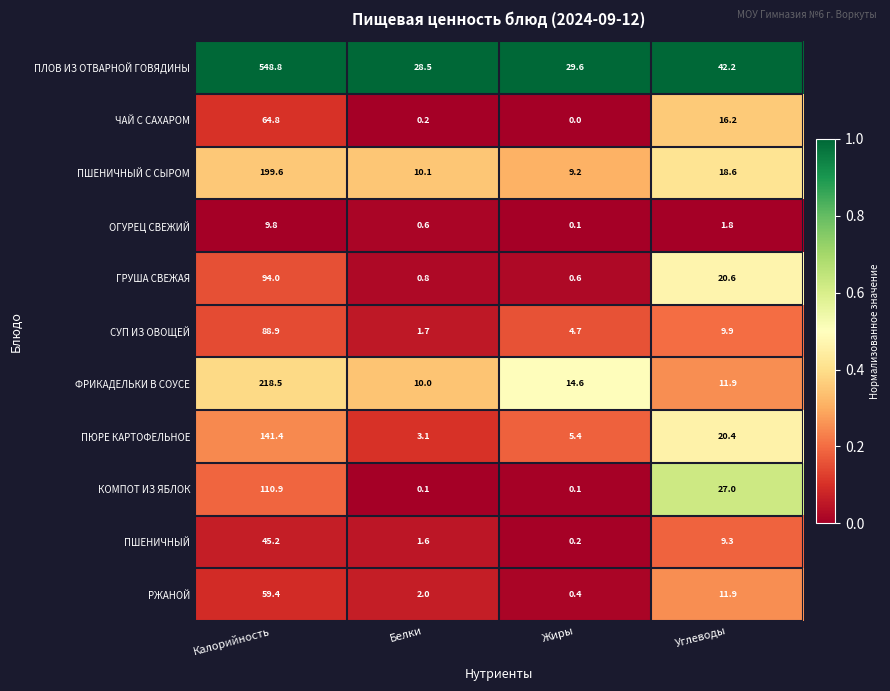

Which series has the largest range (max minus min)?

ПЛОВ ИЗ ОТВАРНОЙ ГОВЯДИНЫ